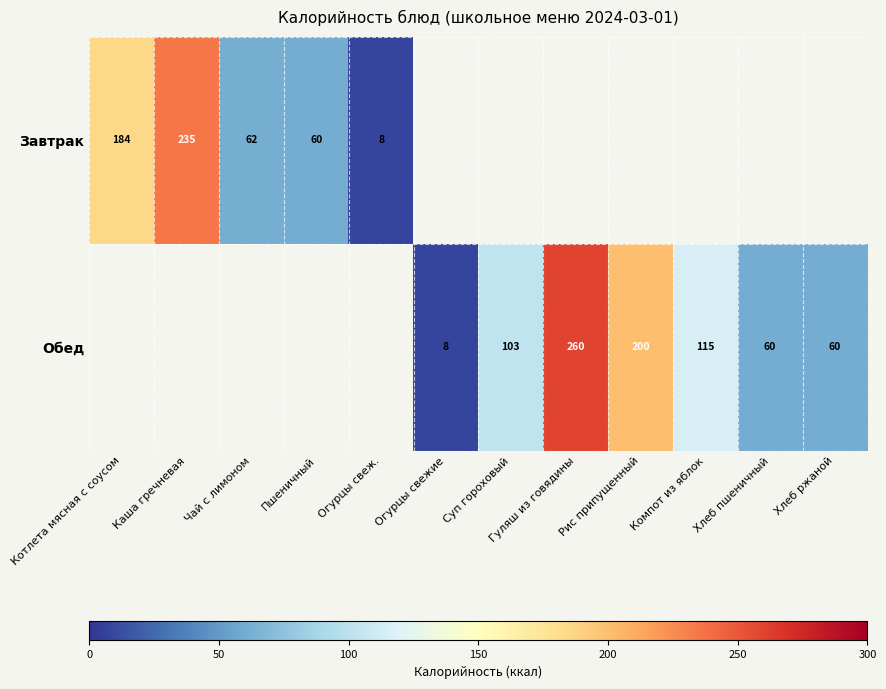

Which has a higher value, Пшеничный or Огурцы свеж.?

Пшеничный